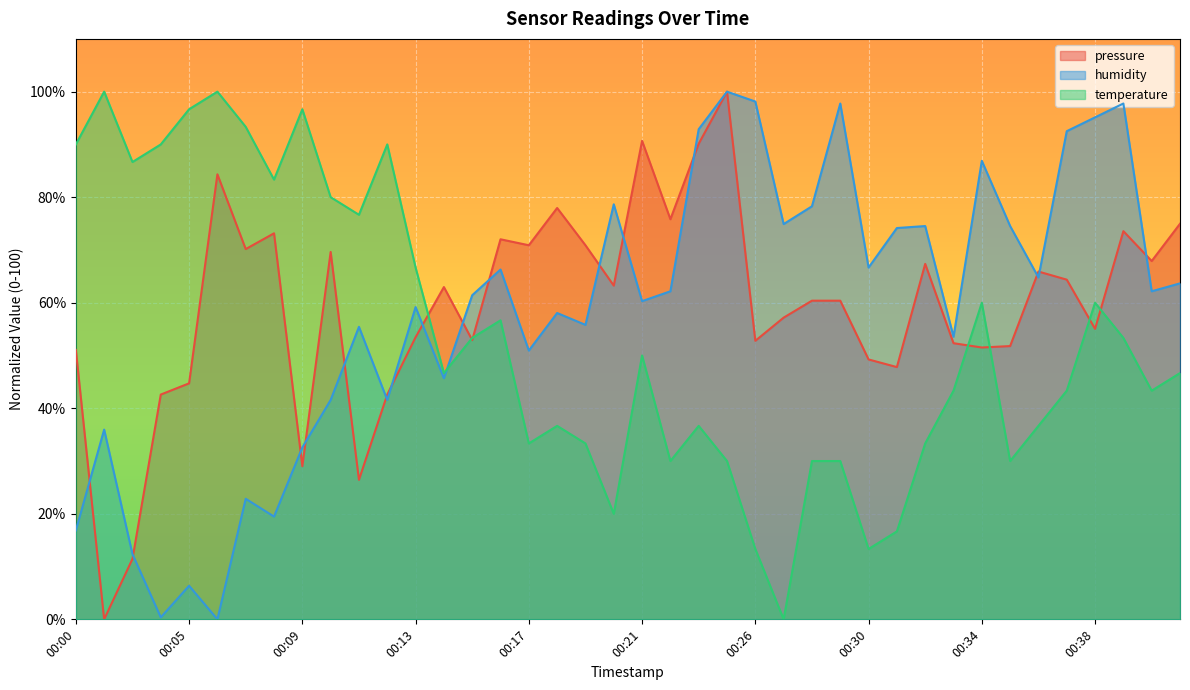

What is the difference between the highest and lowest values at 00:33?

10.2